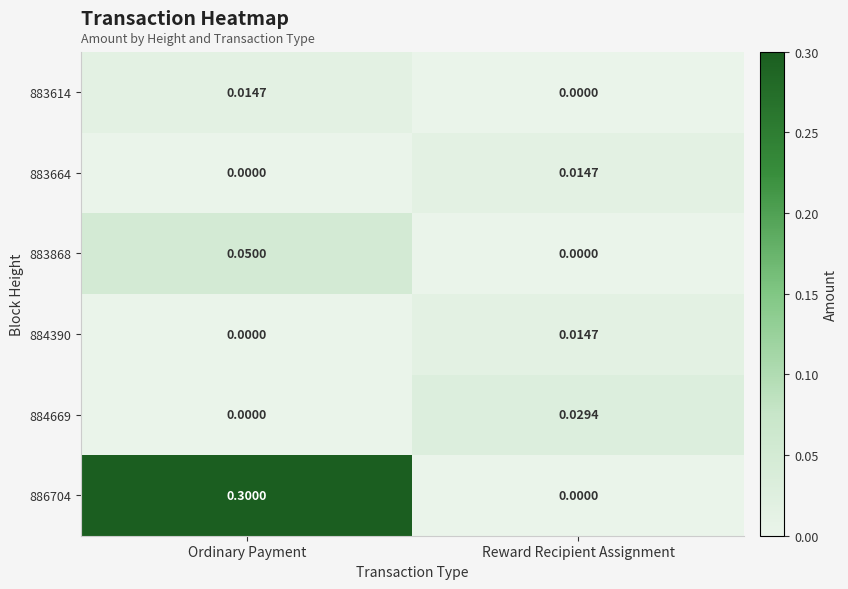

Where is 883614 nearest to the value 0?

Reward Recipient Assignment